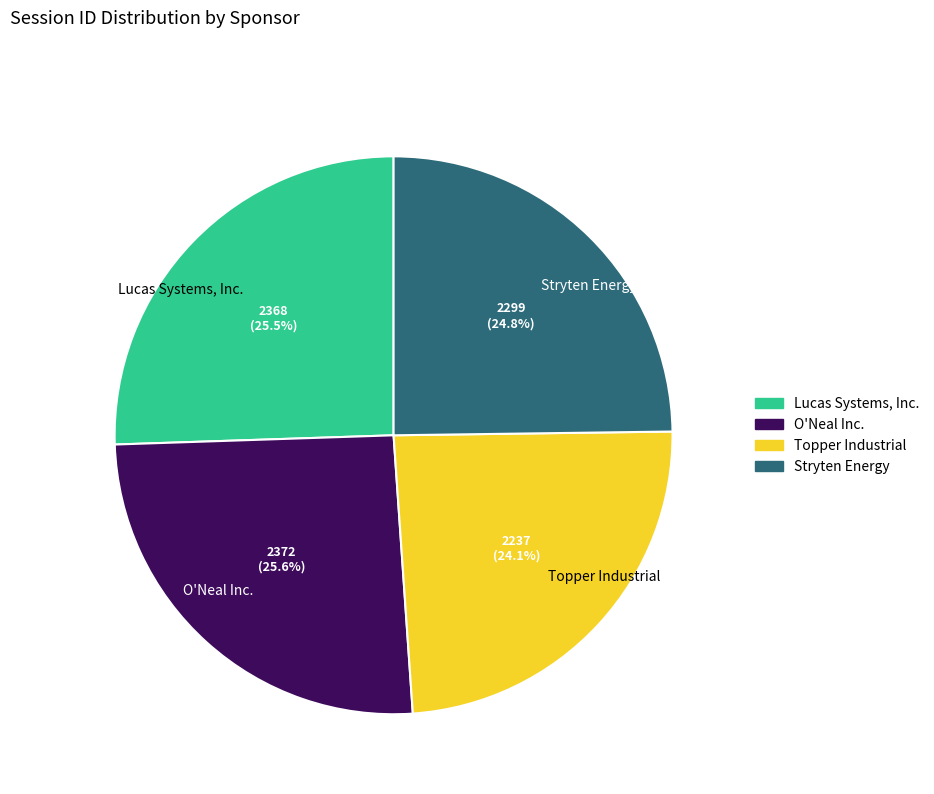

How many segments does this pie chart have?

4